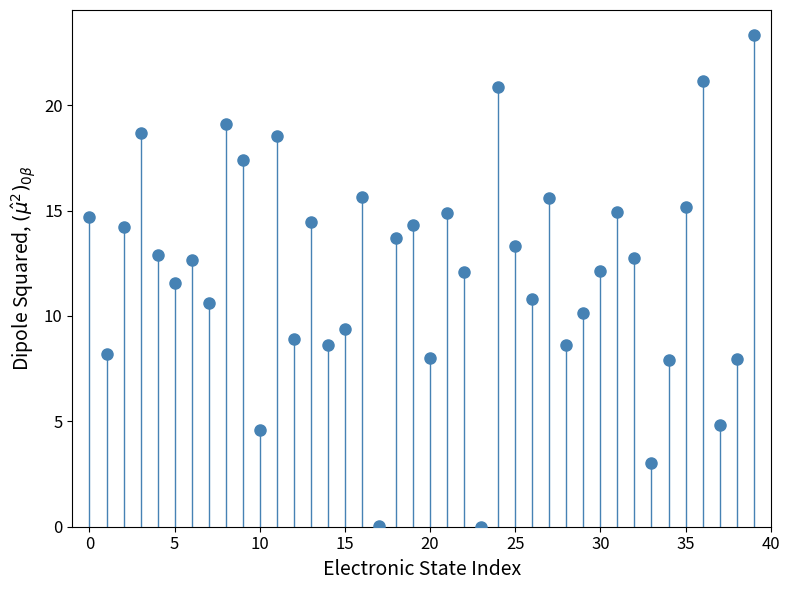

What is the range of Y values (max minus min)?

23.3